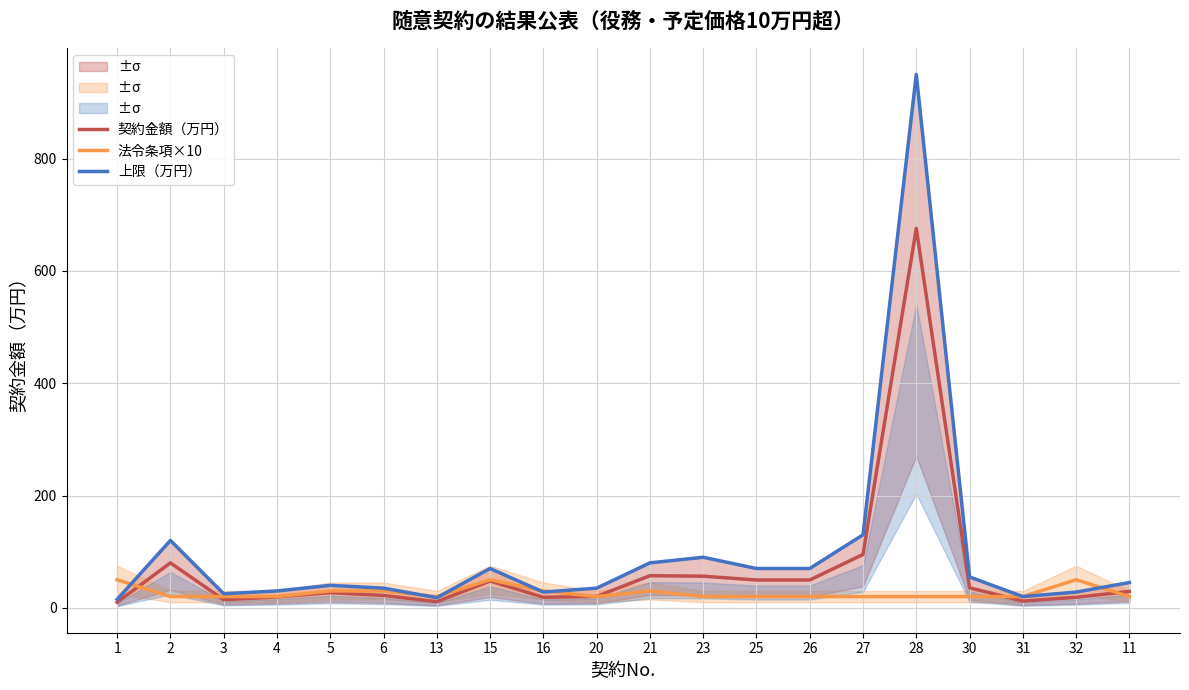

How many data points in 上限（万円） are less than 45?

10